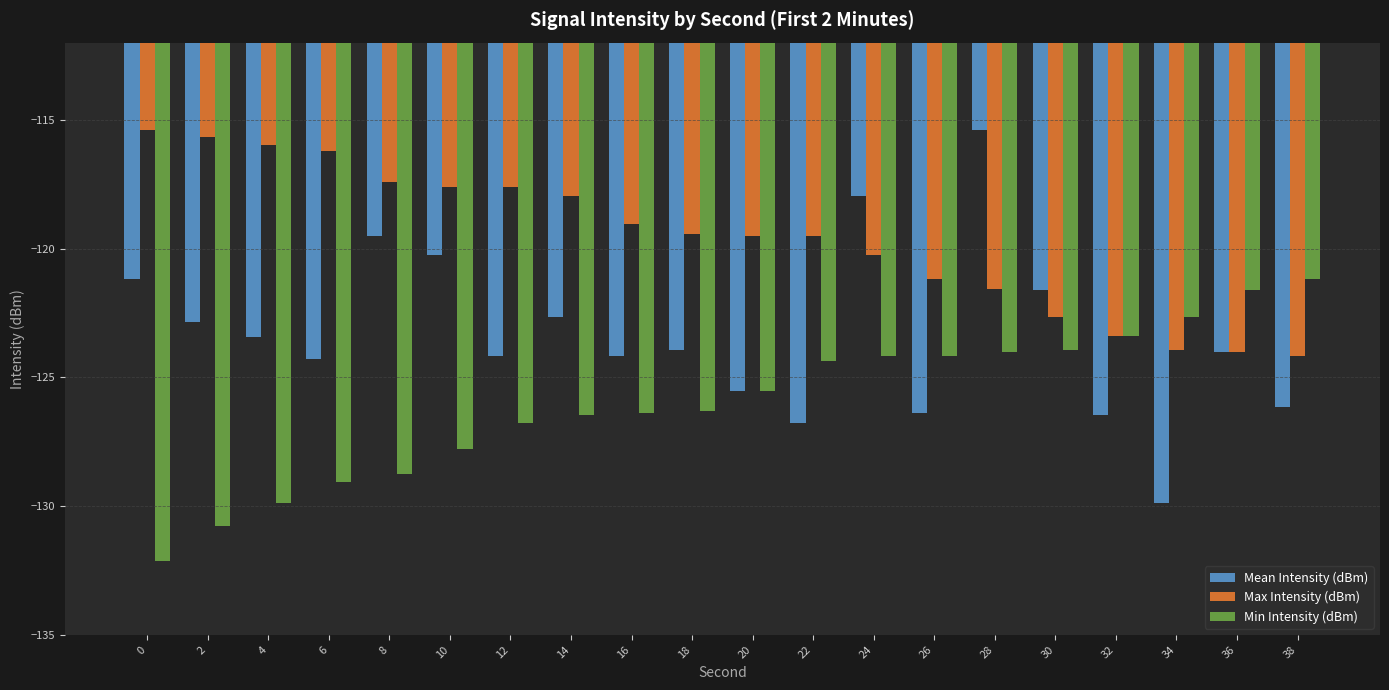

Which series has the widest spread of values?

Mean Intensity (dBm)